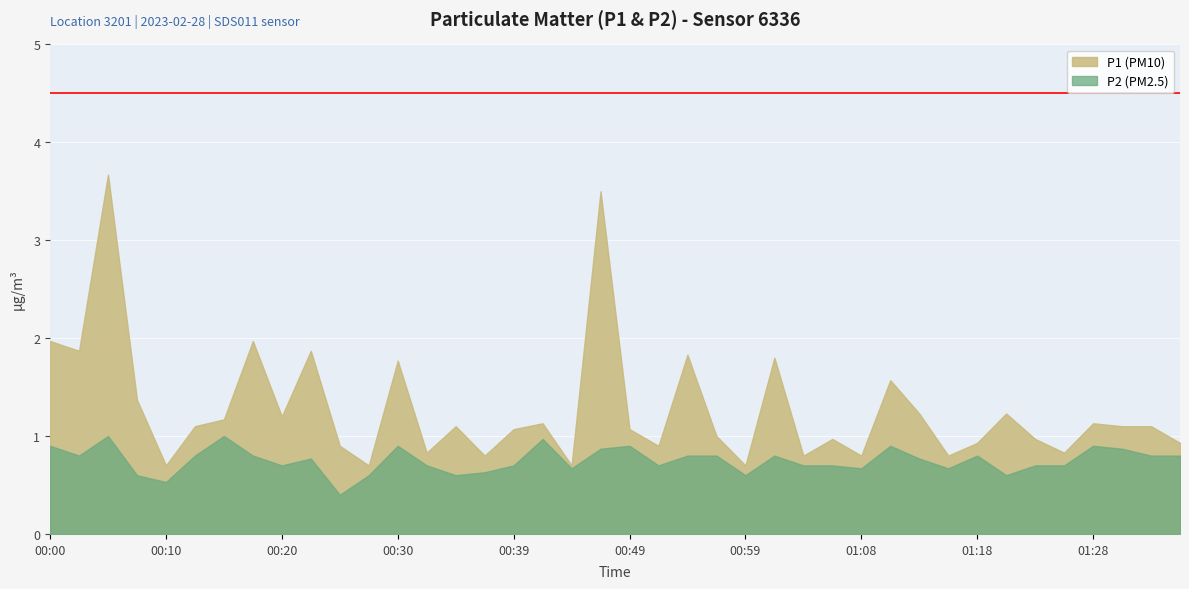

Rank the series by their average value, from highest to lowest.

P1 (PM10), P2 (PM2.5)